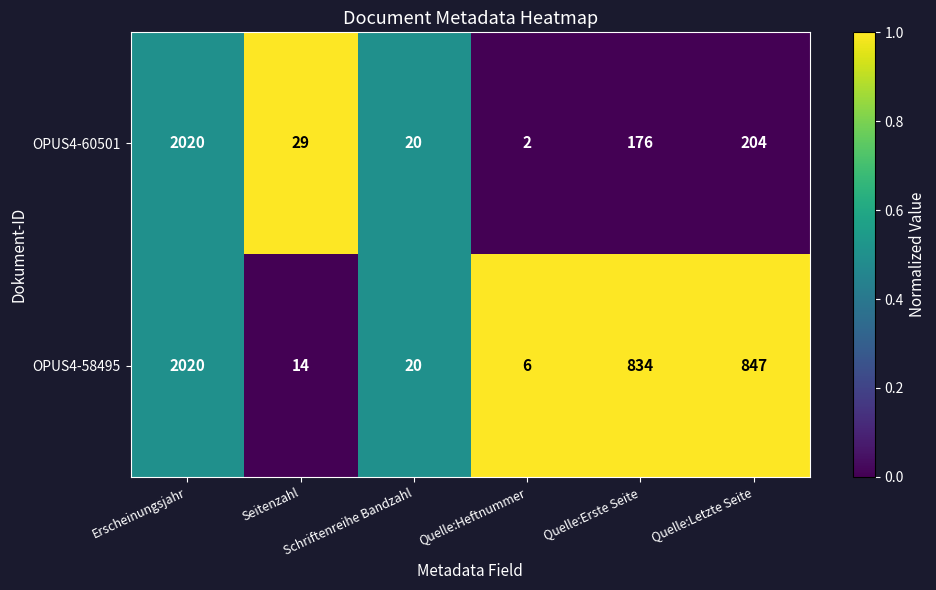

Which series has the largest total across all categories?

OPUS4-58495